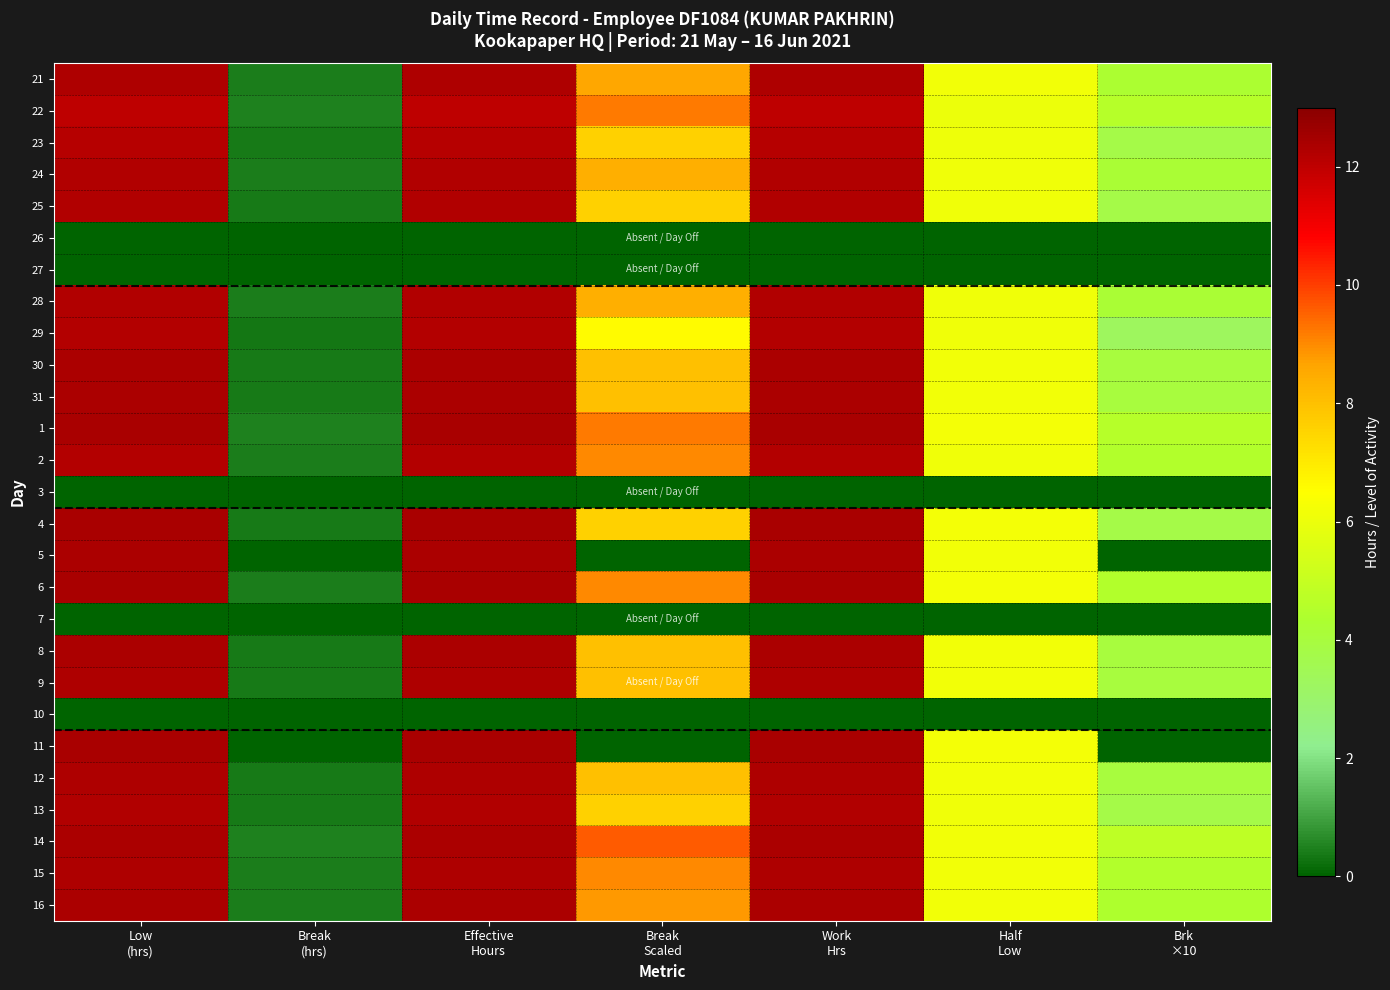

At Break Scaled, list the series in order from smallest to largest.

26, 27, 3, 5, 7, 10, 11, 29, 23, 25, 4, 13, 30, 31, 8, 9, 12, 24, 28, 21, 16, 2, 6, 15, 22, 1, 14